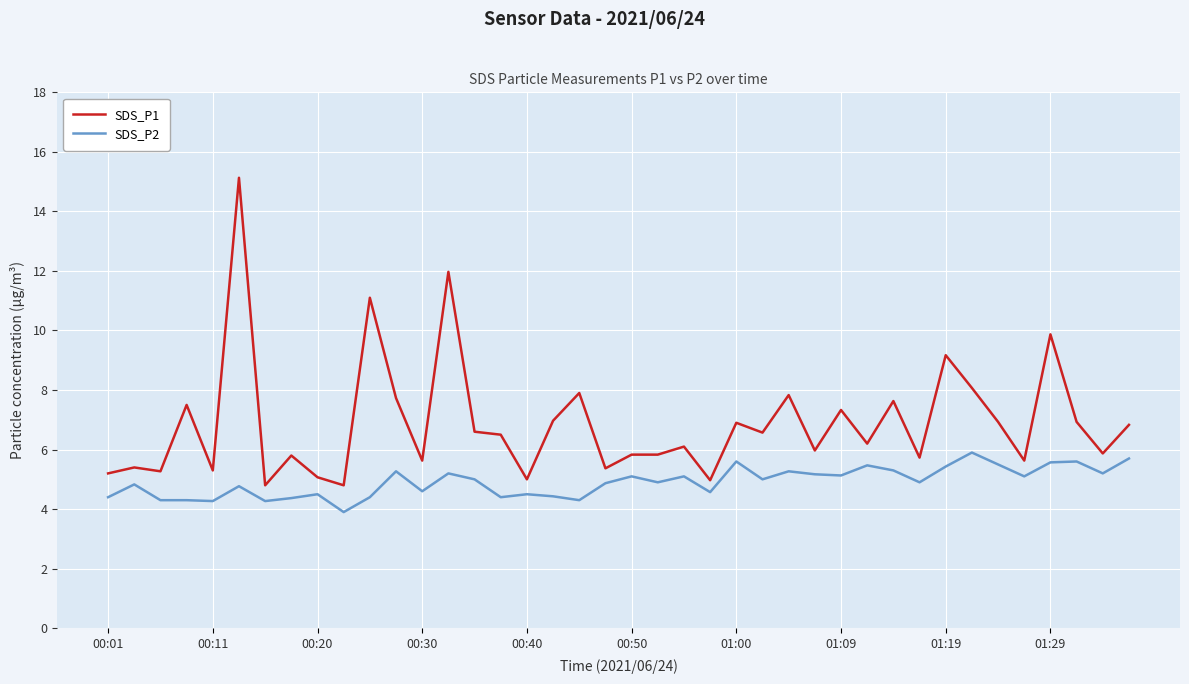

Which series has the largest total across all categories?

SDS_P1